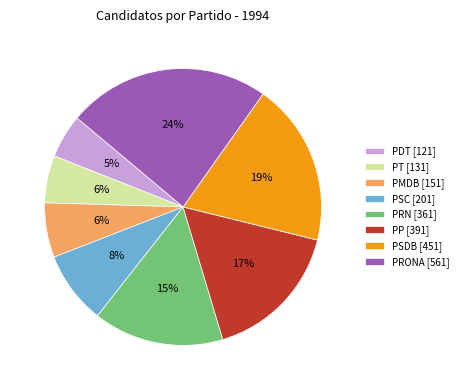

Between PMDB [151] and PSDB [451], which is larger?

PSDB [451]